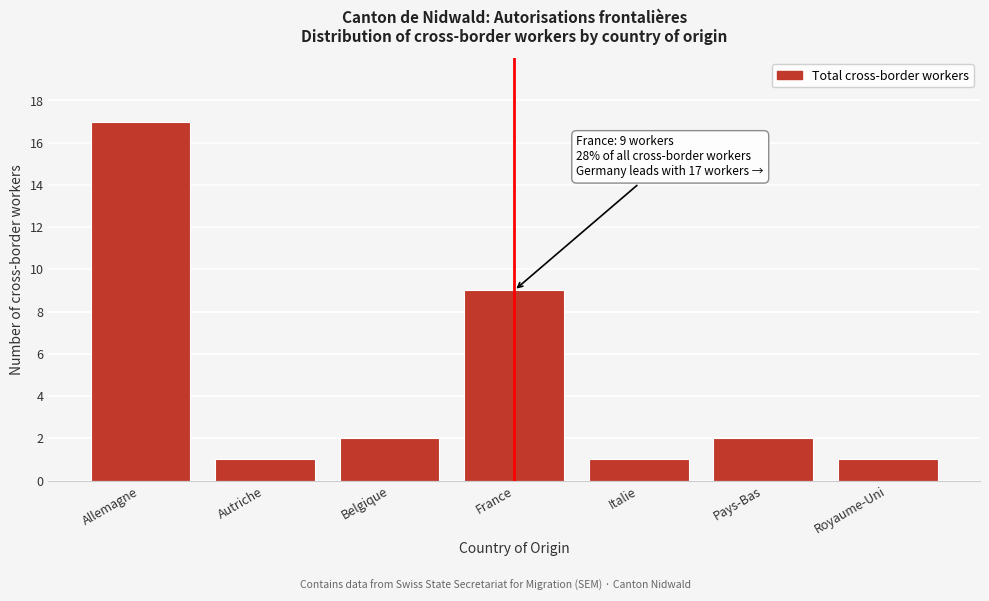

Reading left to right, what are all the values shown in this chart?

17	1	2	9	1	2	1